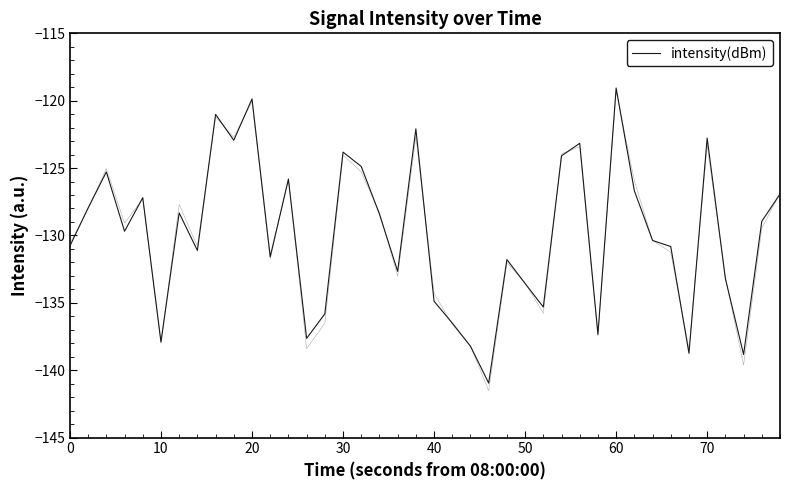

How many interior local peaks (higher than both neighbors) does the data have?

12